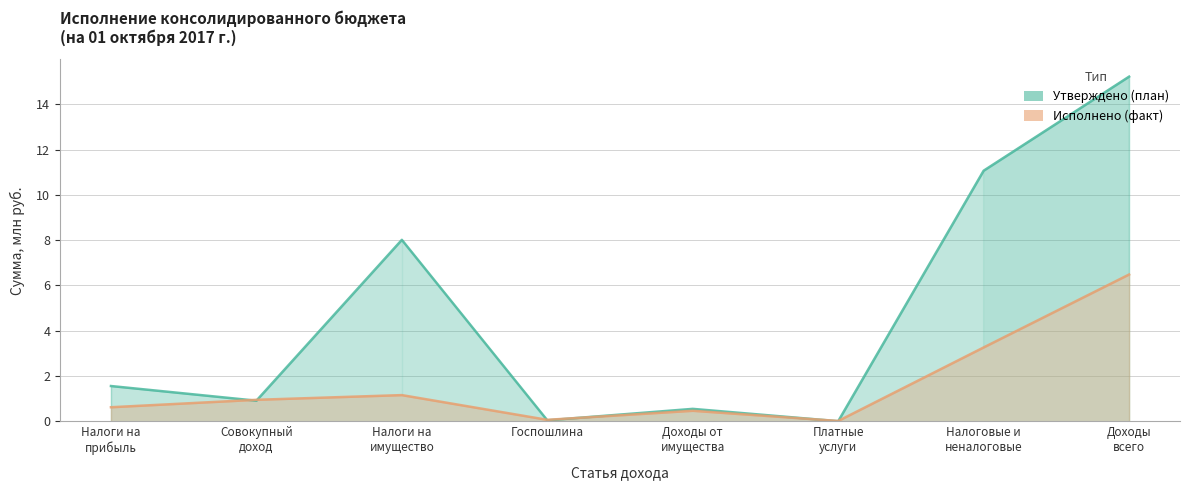

Which series has the largest range (max minus min)?

Утверждено (план)